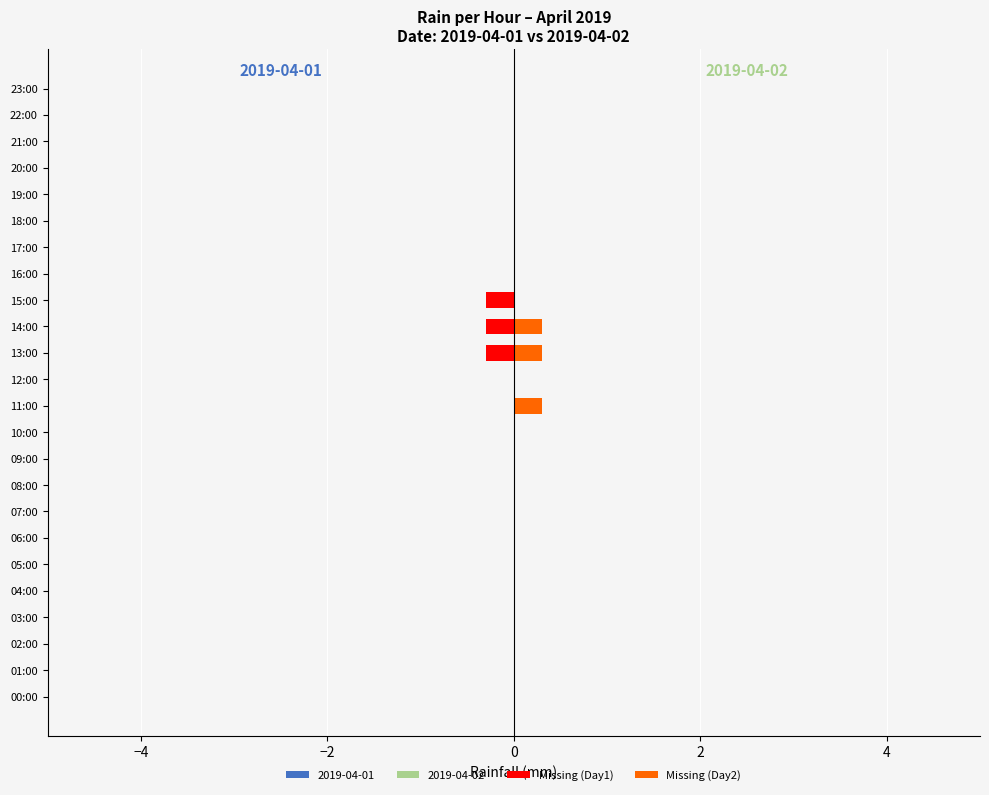

What is the value of the Missing (Day2) bar at the 12th from the left?

0.3